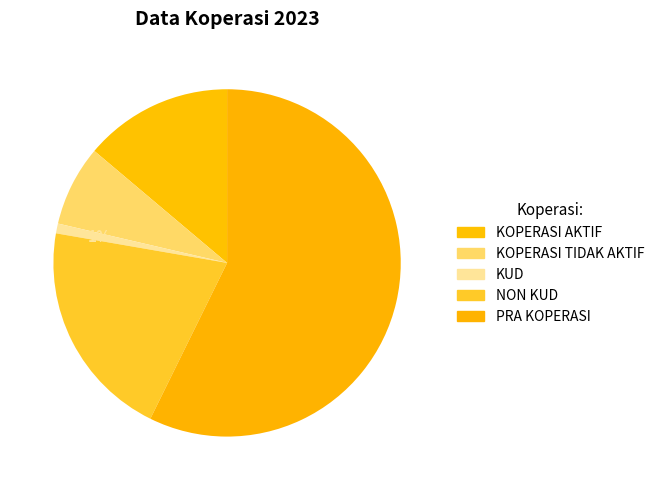

The KOPERASI AKTIF slice represents 1% of the pie. True or false?

False